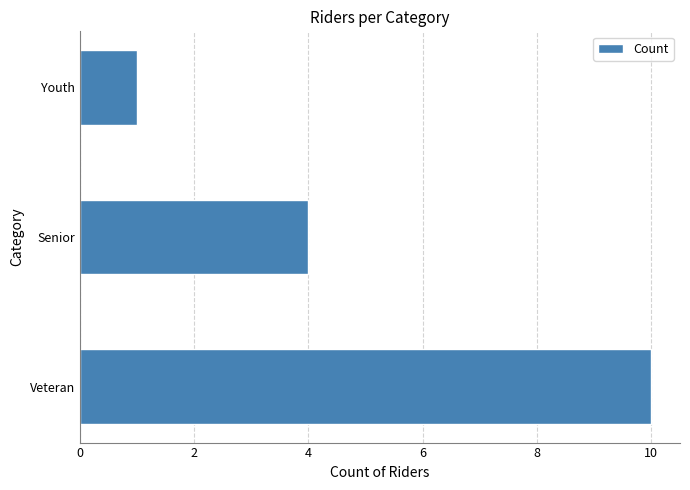

True or false: the data shows 15 at Veteran.

False